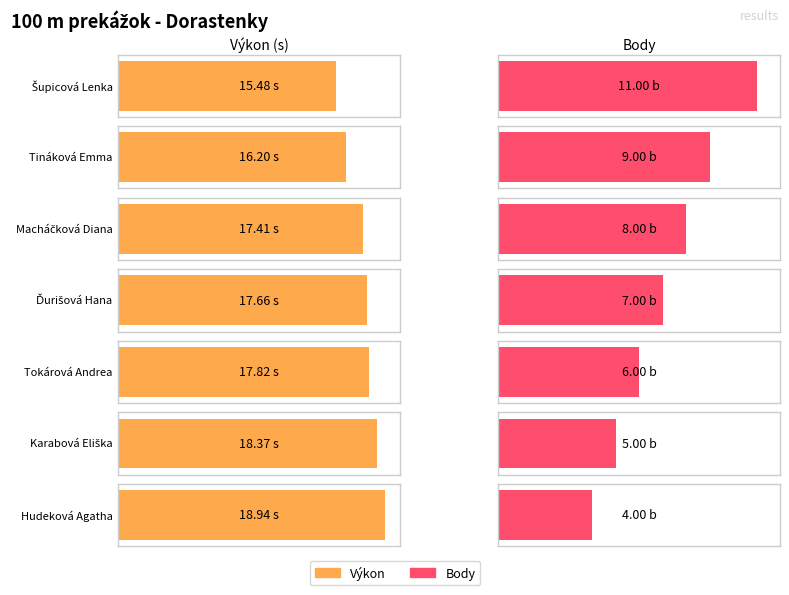

What is the value of the Body bar at the 5th from the left?

6.0